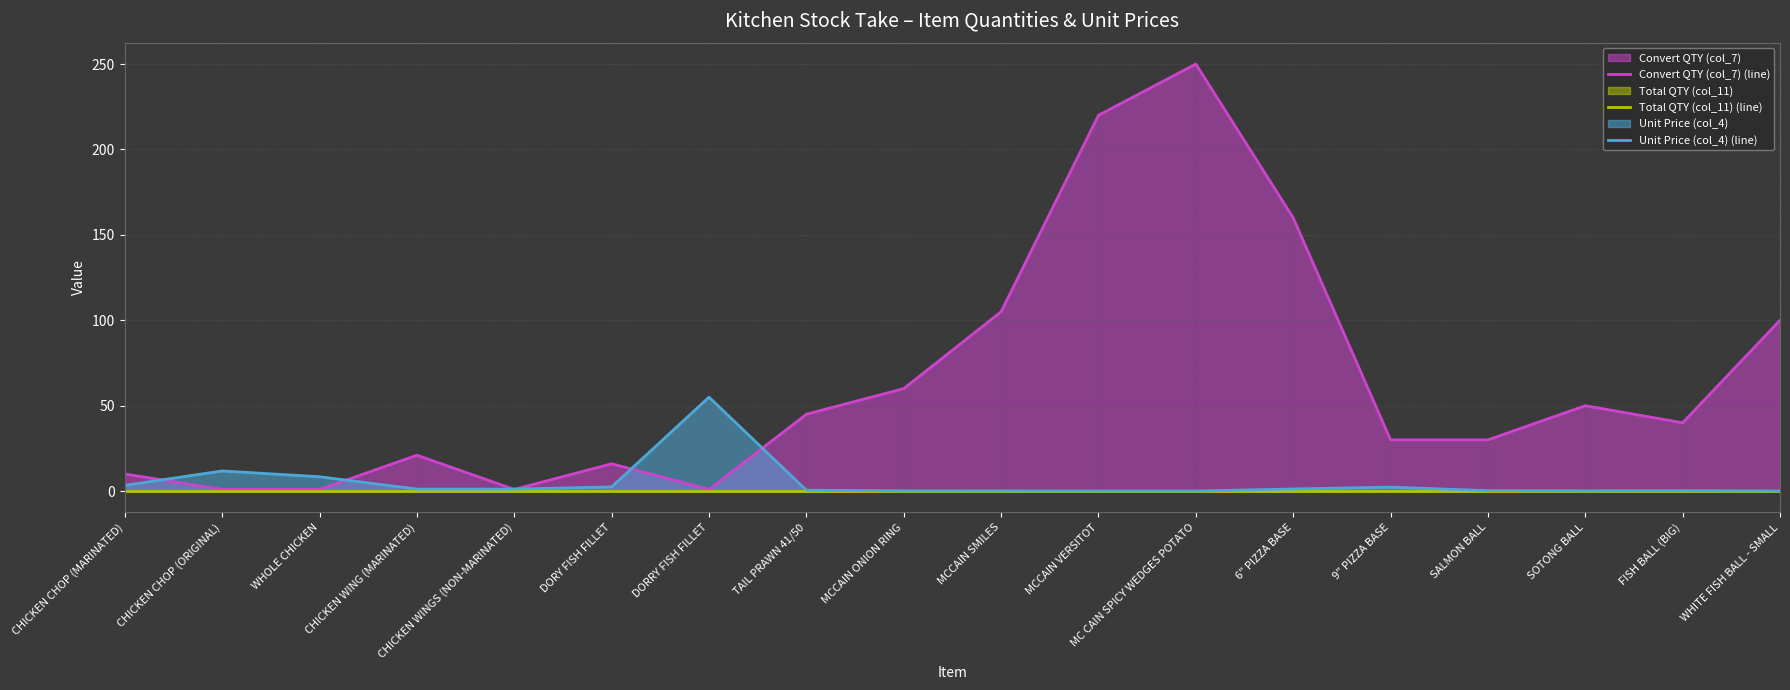

True or false: Unit Price (col_4) (line) has a value of 1.2 at 6" PIZZA BASE.

True